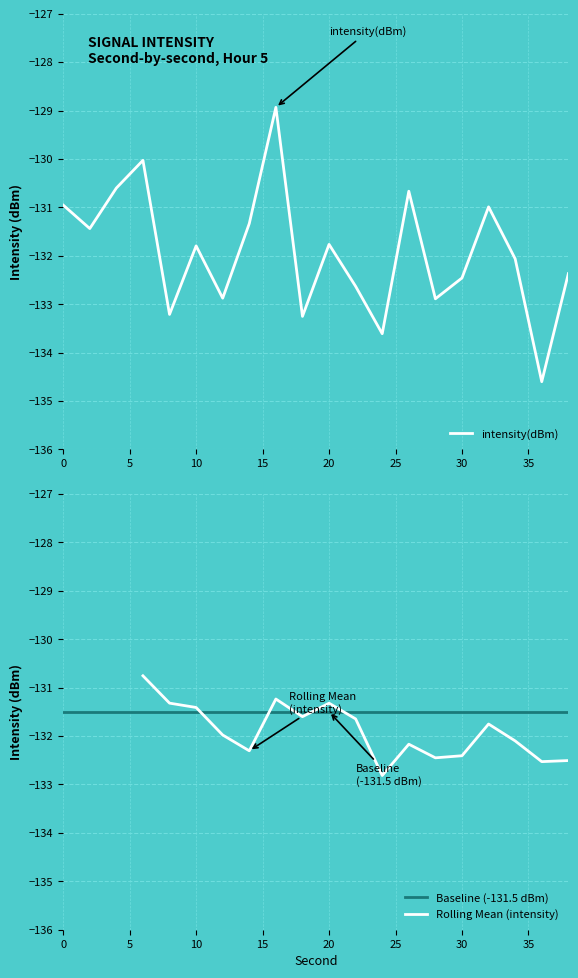

What is the smallest value displayed?

-134.6